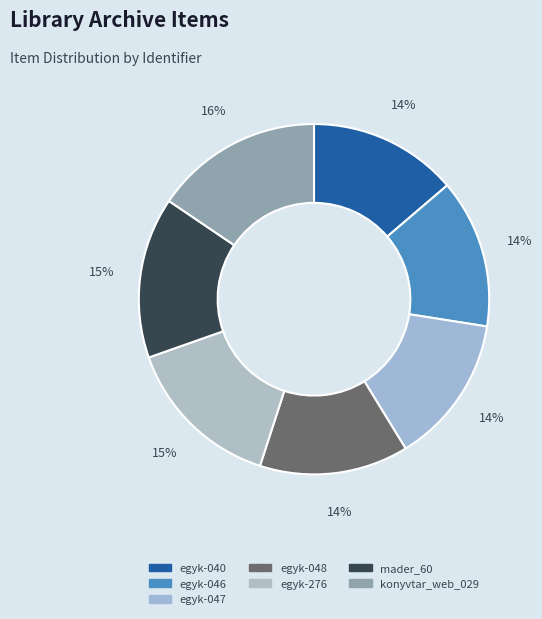

Rank the categories by value from lowest to highest.

egyk-040, egyk-046, egyk-047, egyk-048, egyk-276, mader_60, konyvtar_web_029